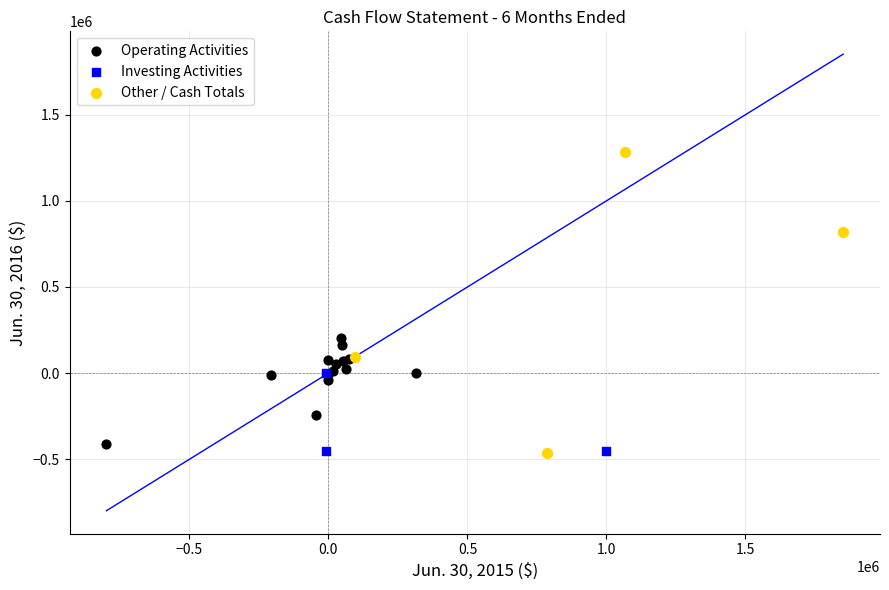

Which series has the largest Y range (max minus min)?

Other / Cash Totals